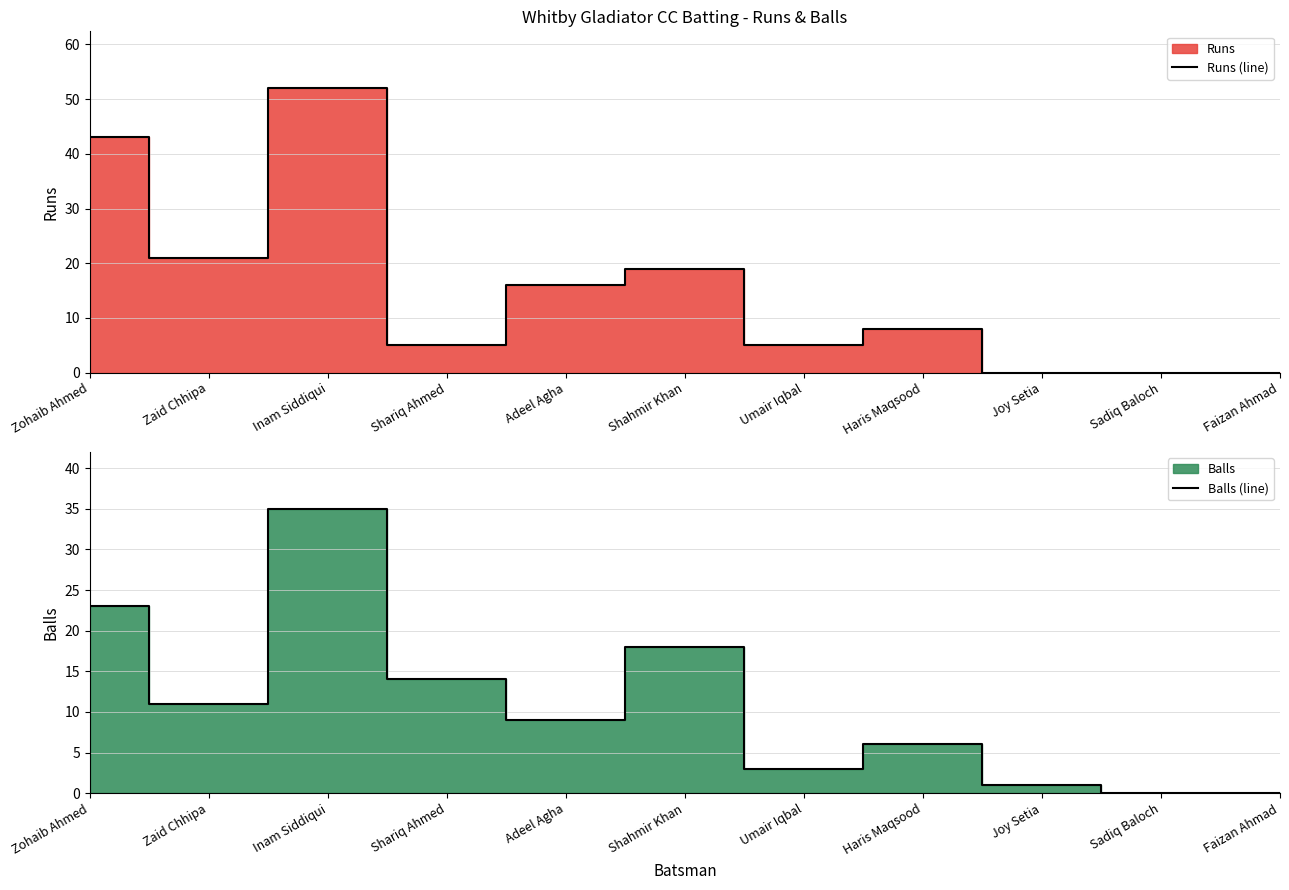

How many values in Runs (line) are above zero?

8